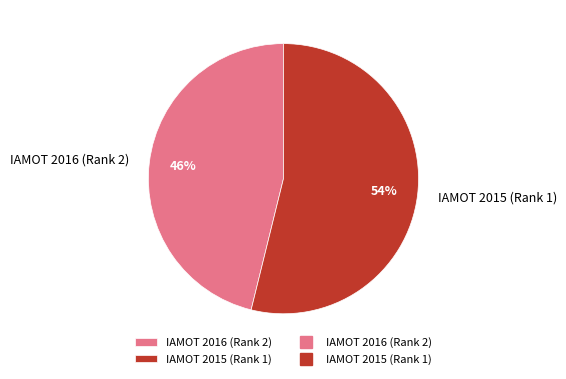

Combined, do IAMOT 2016 (Rank 2) and IAMOT 2015 (Rank 1) account for over 50%?

Yes